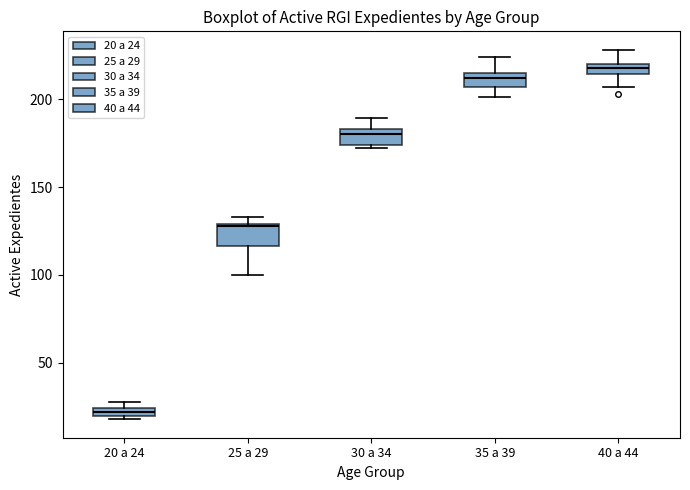

Where is the upper edge of the box for 20 a 24 on the y-axis? The values are not printed on the chart, so give them approximately, as read against the axis.

25